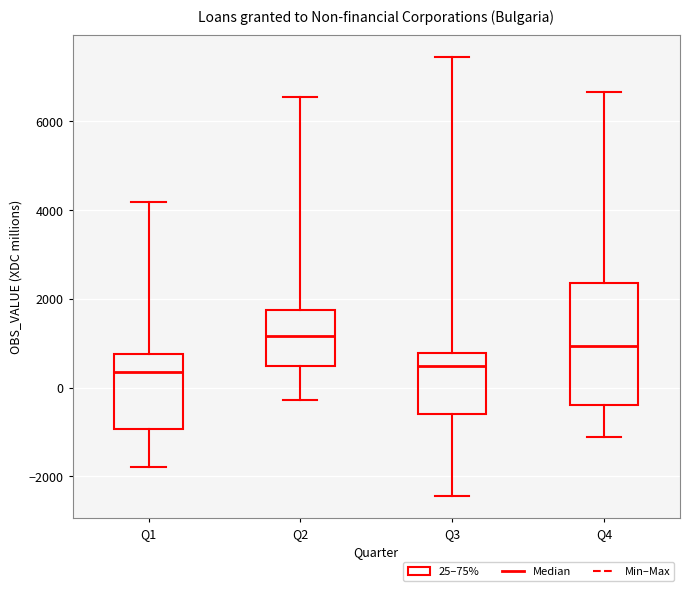

Which box is the tallest, from its lower edge to its upper edge?

Q4